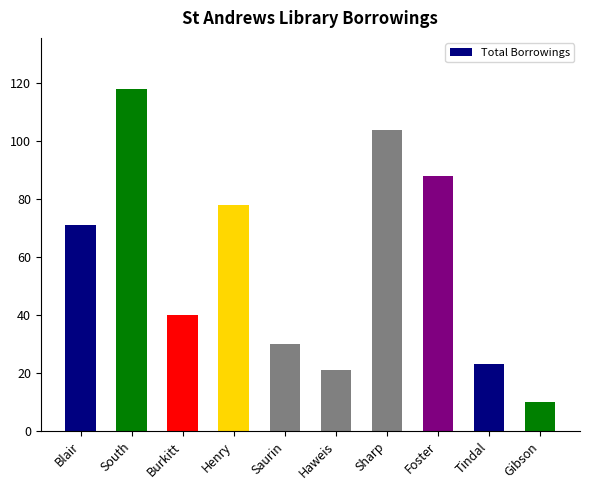

Reading right to left, extract all data points from this chart.

10	23	88	104	21	30	78	40	118	71